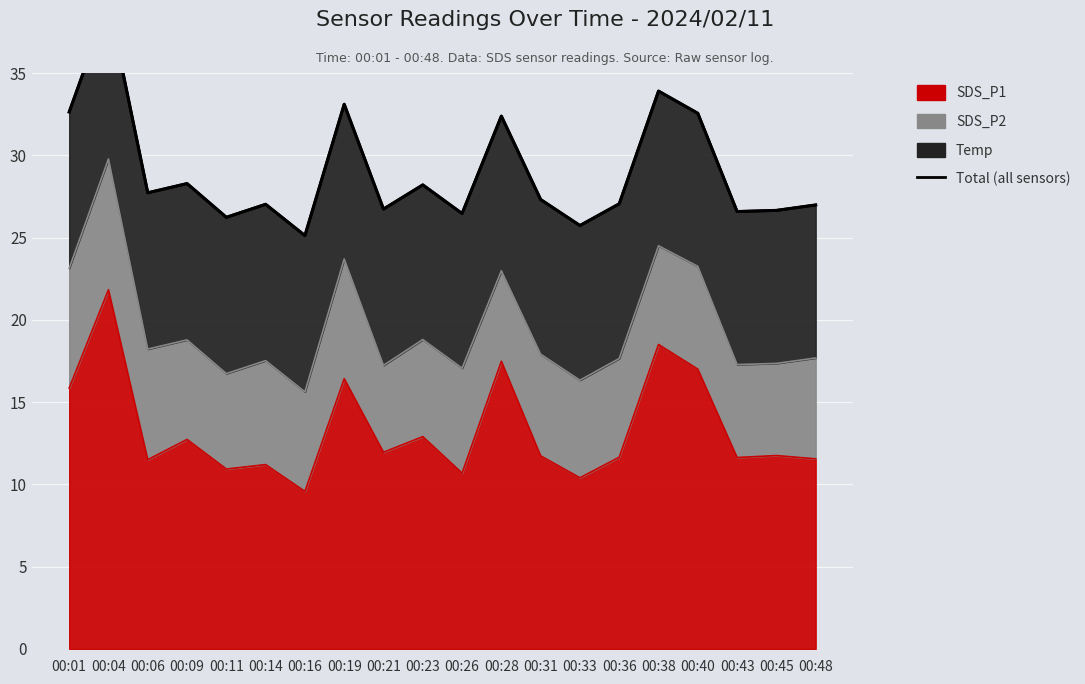

True or false: Total (all sensors) and Temp (line) cross at least once.

False